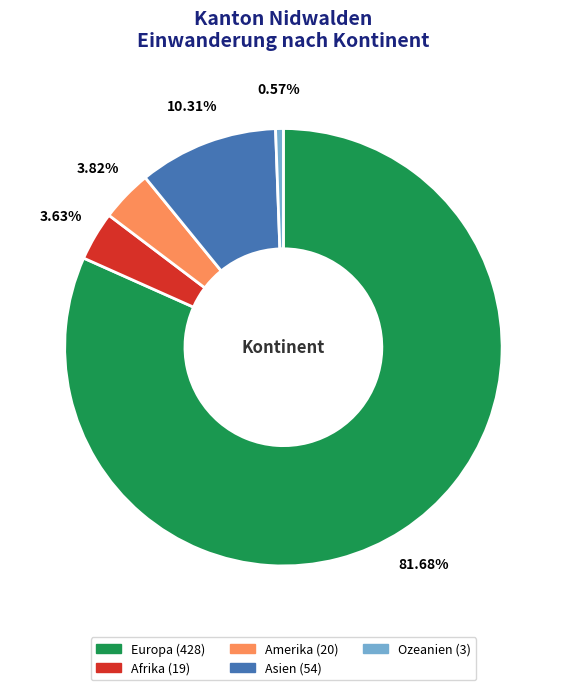

To the nearest percent, what percentage of the pie is Asien?

10%